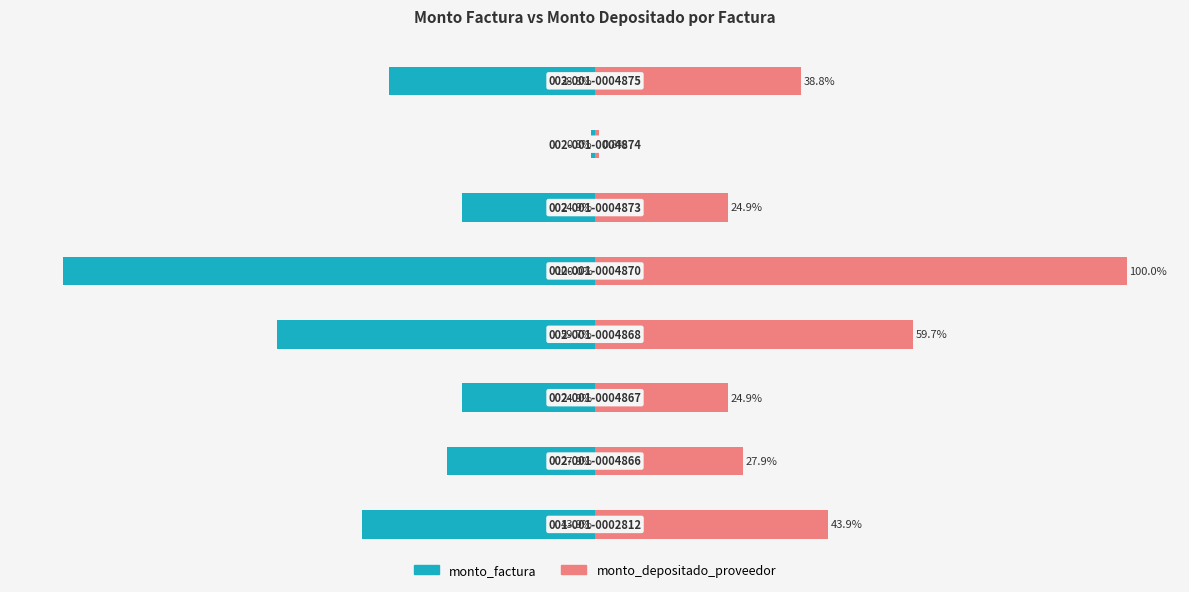

List the series in order of their peak value, highest first.

monto_depositado_proveedor, monto_factura